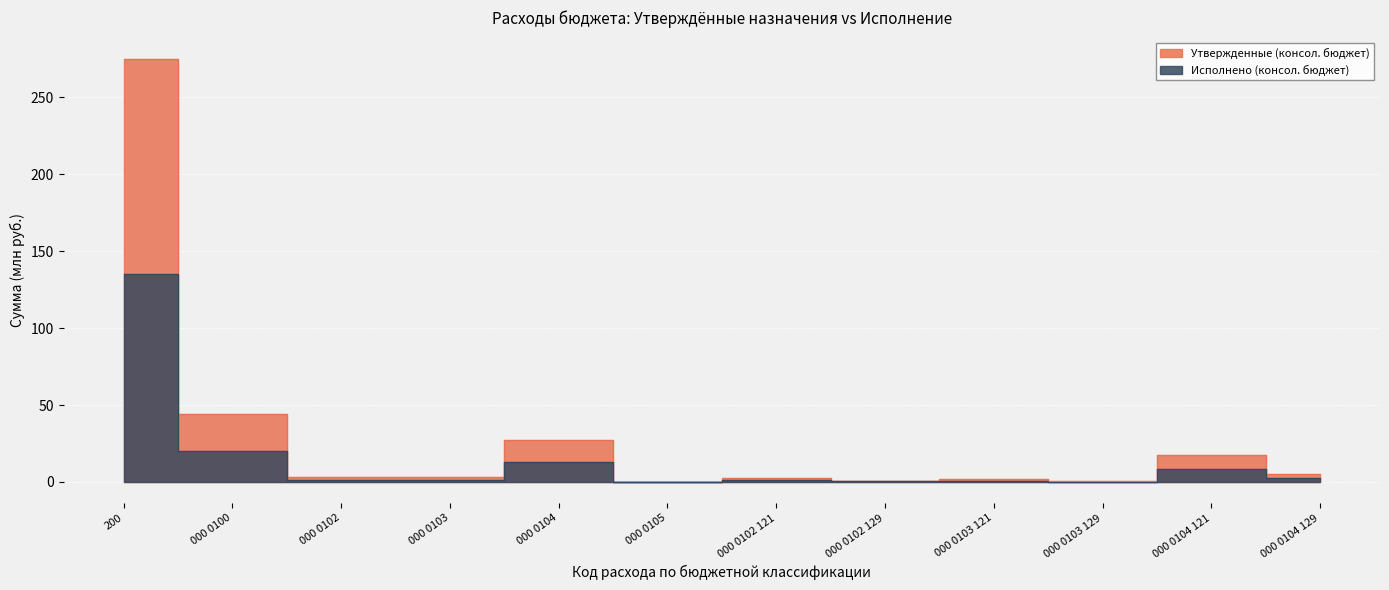

Between 000 0102 129 and 000 0103 129, which is larger?

000 0102 129